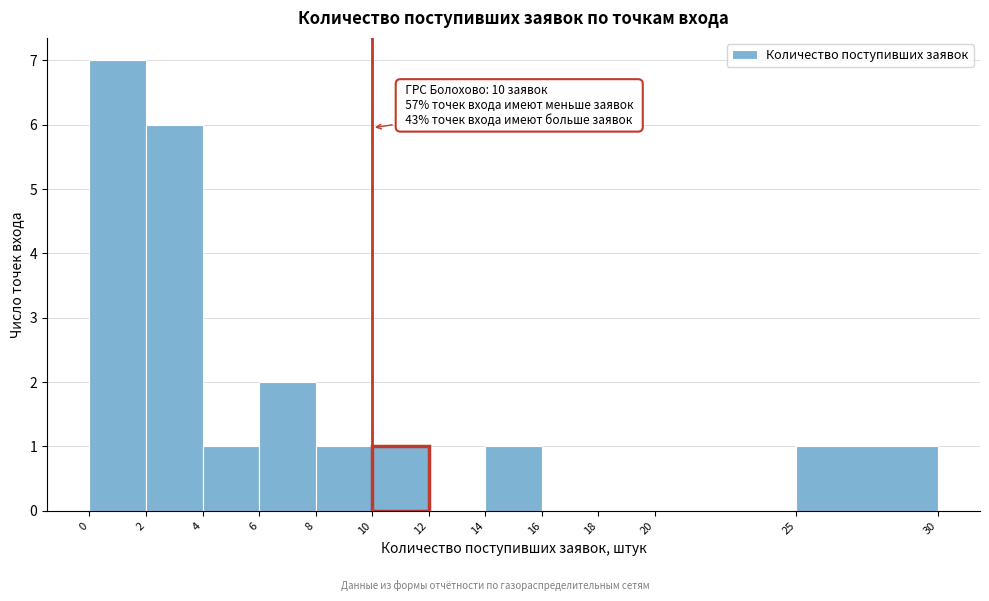

Which range on the x-axis has the tallest bar?

0 to 2